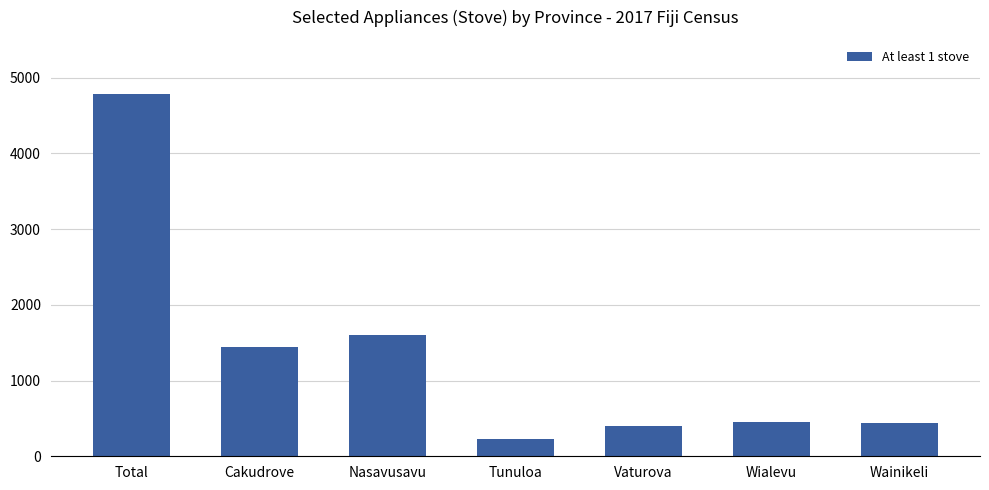

Which category has the lowest value across all series?

Tunuloa